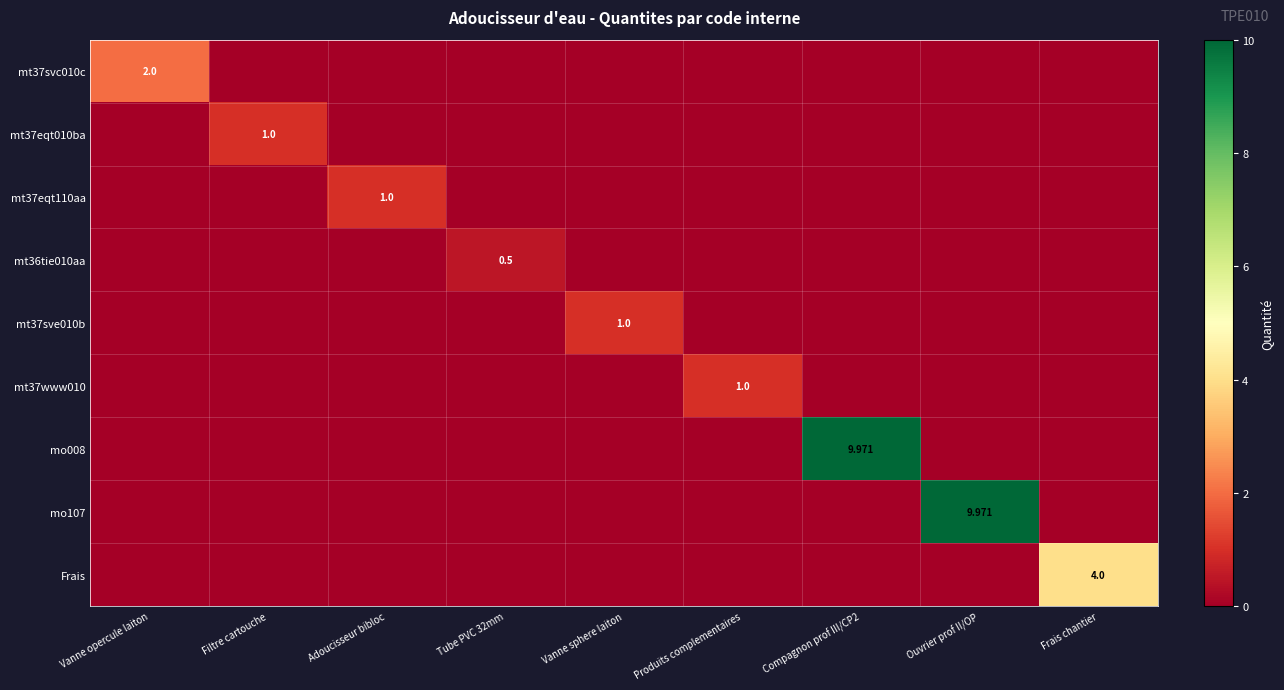

Is the value of mt37eqt110aa at Vanne sphere laiton greater than the value of mt37eqt010ba at Vanne opercule laiton?

No